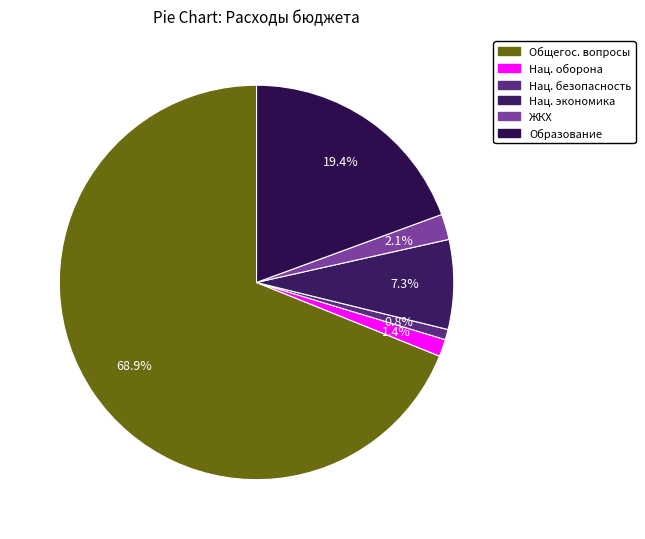

How many segments does this pie chart have?

6